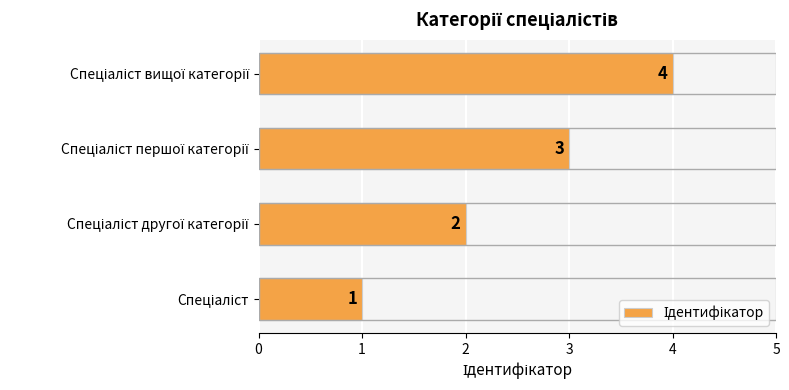

Count the values in the range 2 to 4.

3